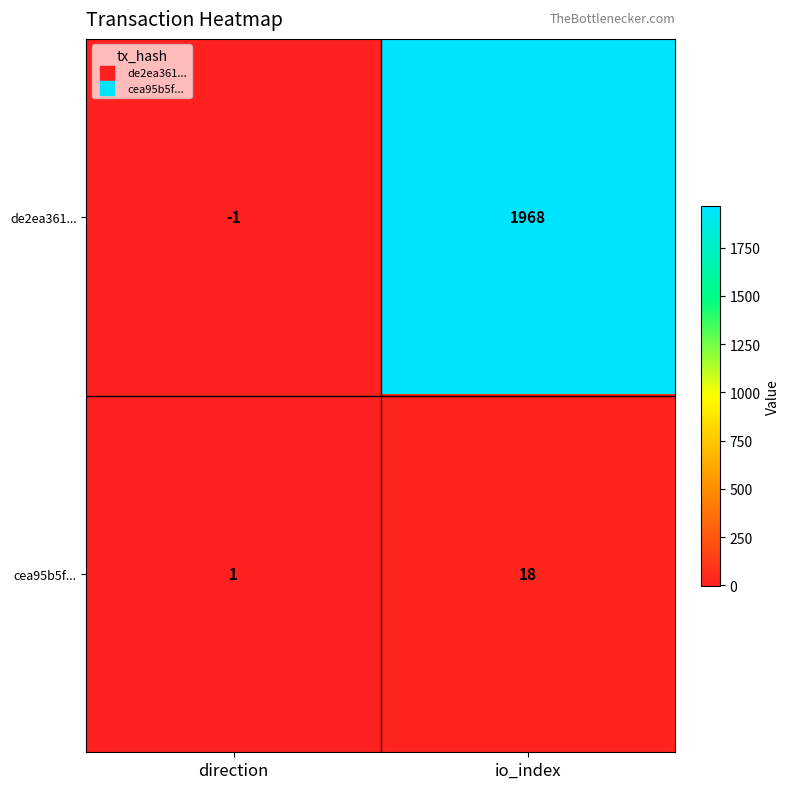

What is the spread (max minus min) of values at io_index?

1950